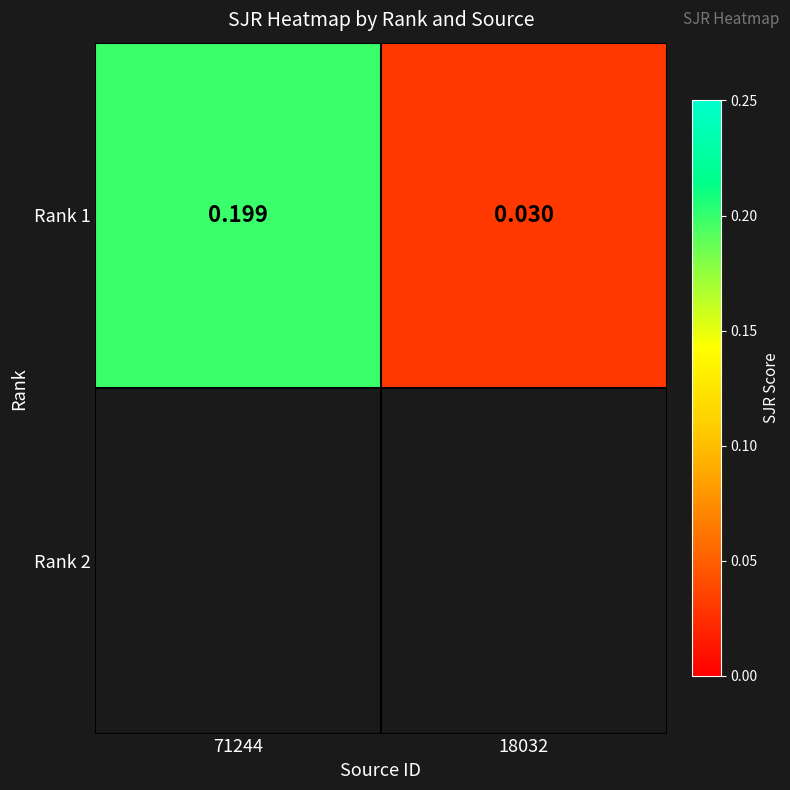

Which category has the lowest value across all series?

18032